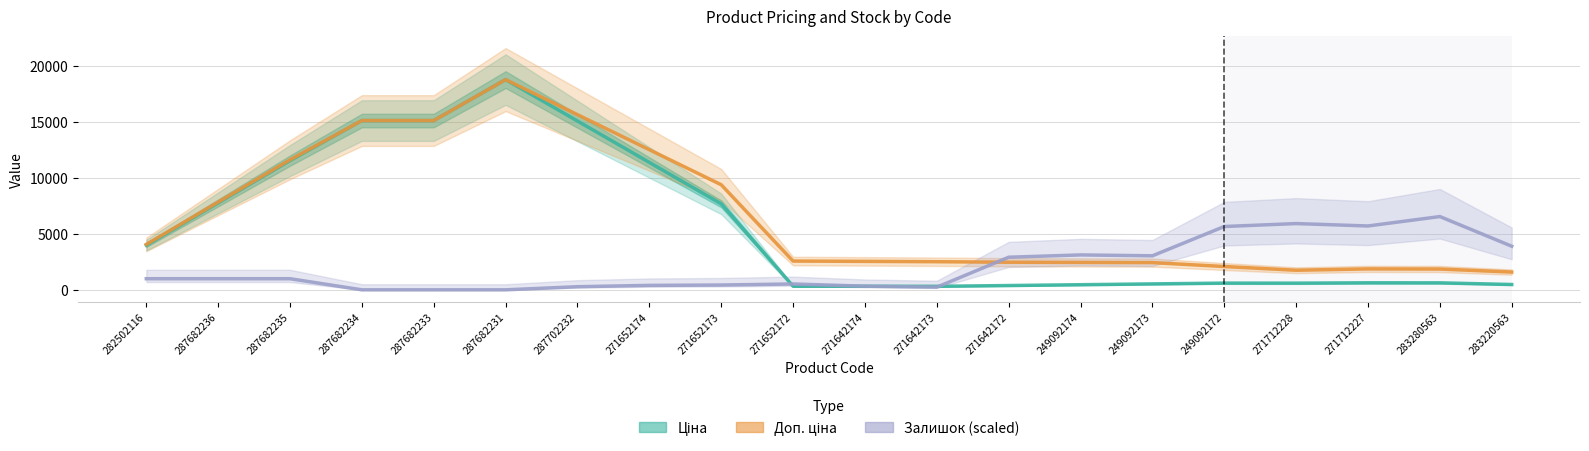

Reading left to right, extract all data points from this chart.

Ціна: 3984.6	7764.6	11544.6	15120.0	15120.0	18776.8	15078.0	11379.2	7680.4	321.2	317.5	313.9	383.7	457.0	530.4	600.3	596.8	627.0	624.0	476.5
Доп. ціна: 4057.3	7837.3	11617.3	15120.0	15120.0	18776.8	15646.4	12516.0	9385.6	2569.3	2540.4	2511.4	2465.5	2448.6	2431.7	2081.5	1748.2	1869.0	1856.9	1586.5
Залишок (scaled): 991.6	991.6	991.6	0.0	0.0	0.0	277.6	396.6	428.4	523.6	325.2	238.0	2911.3	3117.5	3038.2	5655.9	5917.7	5703.5	6544.4	3894.9